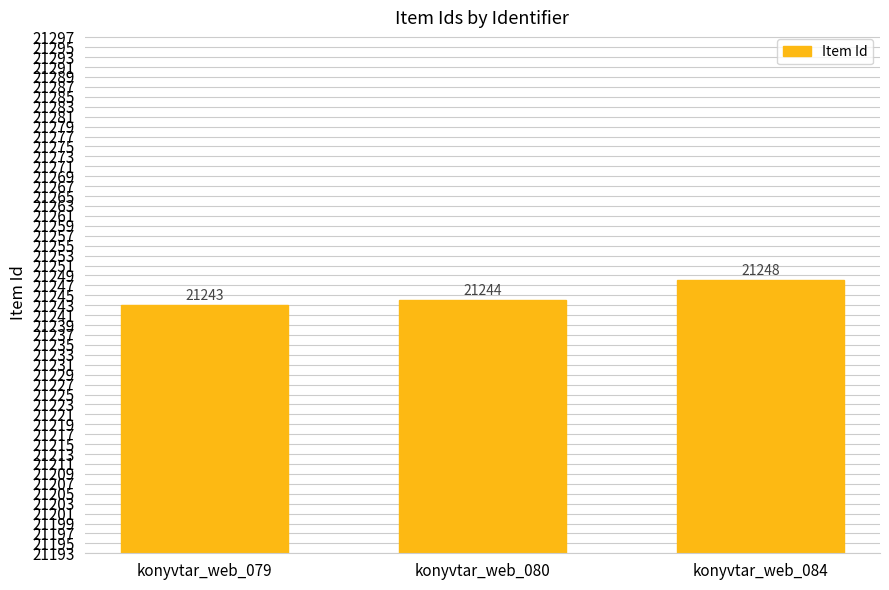

What is the change in value from konyvtar_web_079 to konyvtar_web_084?

+5